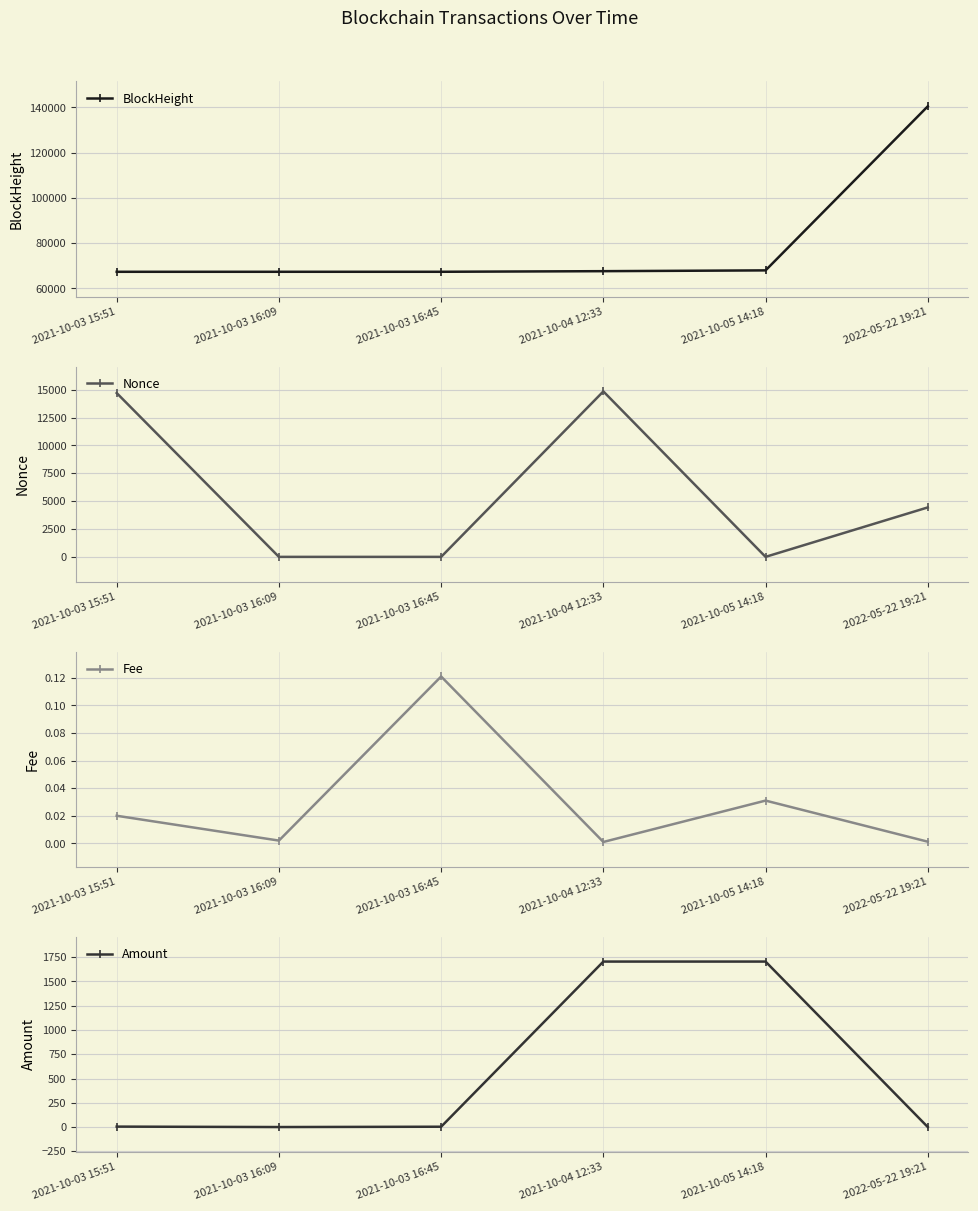

What is the greatest value displayed?

140473.0